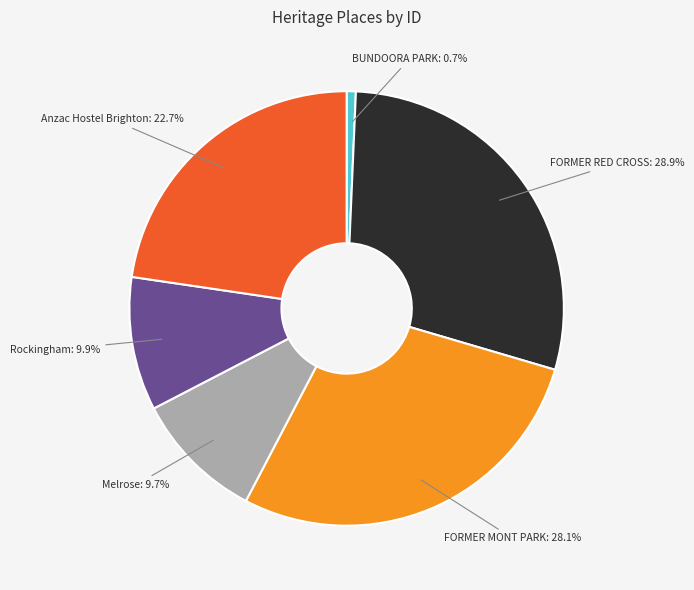

Is there any slice that represents more than half of the pie?

No